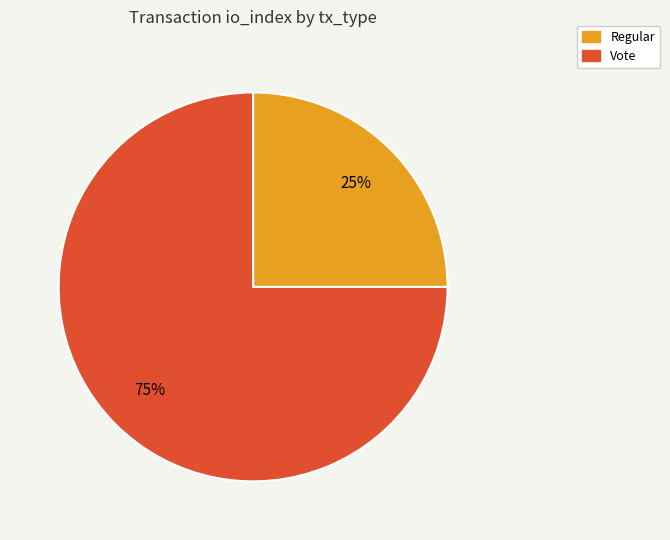

Rank the categories by value from highest to lowest.

Vote, Regular